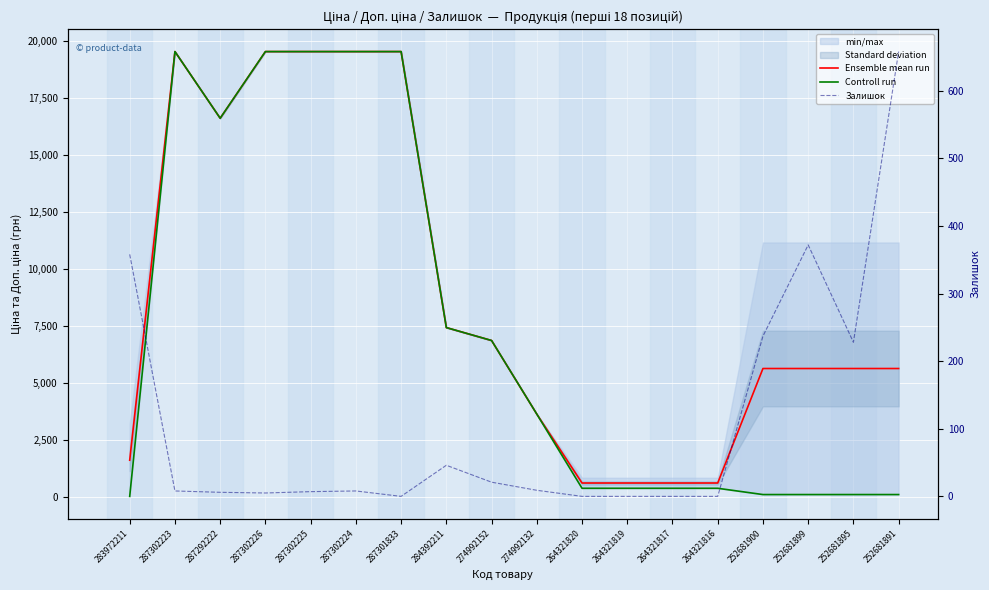

Reading left to right, extract all data points from this chart.

Ensemble mean run: 283972211=1618.5	287302223=19542.7	287292222=16618.0	287302226=19542.7	287302225=19542.7	287302224=19542.7	287301833=19542.7	284392211=7436.2	274992152=6869.4	274992132=3640.9	264321820=617.9	264321819=617.9	264321817=617.9	264321816=617.9	252681900=5640.3	252681899=5640.3	252681895=5640.3	252681891=5640.3
Controll run: 283972211=32.0	287302223=19542.7	287292222=16618.0	287302226=19542.7	287302225=19542.7	287302224=19542.7	287301833=19542.7	284392211=7436.2	274992152=6869.4	274992132=3640.8	264321820=386.9	264321819=386.9	264321817=386.9	264321816=386.9	252681900=111.7	252681899=111.7	252681895=111.7	252681891=111.7
Залишок: 283972211=358.0	287302223=8.0	287292222=6.0	287302226=5.0	287302225=7.0	287302224=8.0	287301833=0.0	284392211=46.0	274992152=21.0	274992132=9.0	264321820=0.0	264321819=0.0	264321817=0.0	264321816=0.0	252681900=237.0	252681899=372.0	252681895=228.0	252681891=658.0